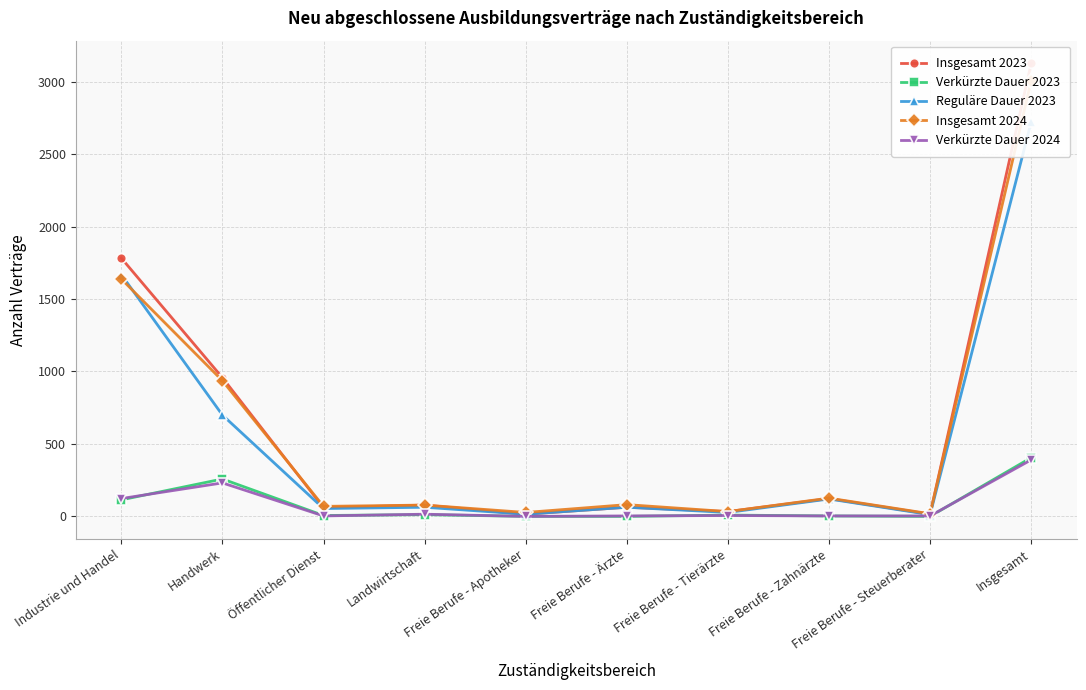

At which label is Verkürzte Dauer 2024 closest to 195?

Handwerk